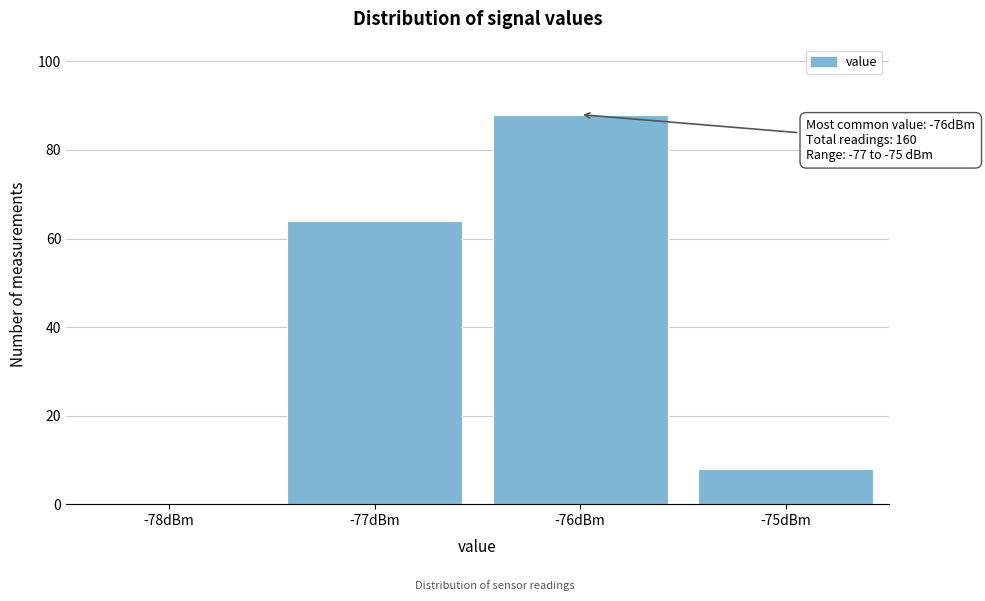

Reading left to right, extract all data points from this chart.

-78dBm=0	-77dBm=64	-76dBm=88	-75dBm=8